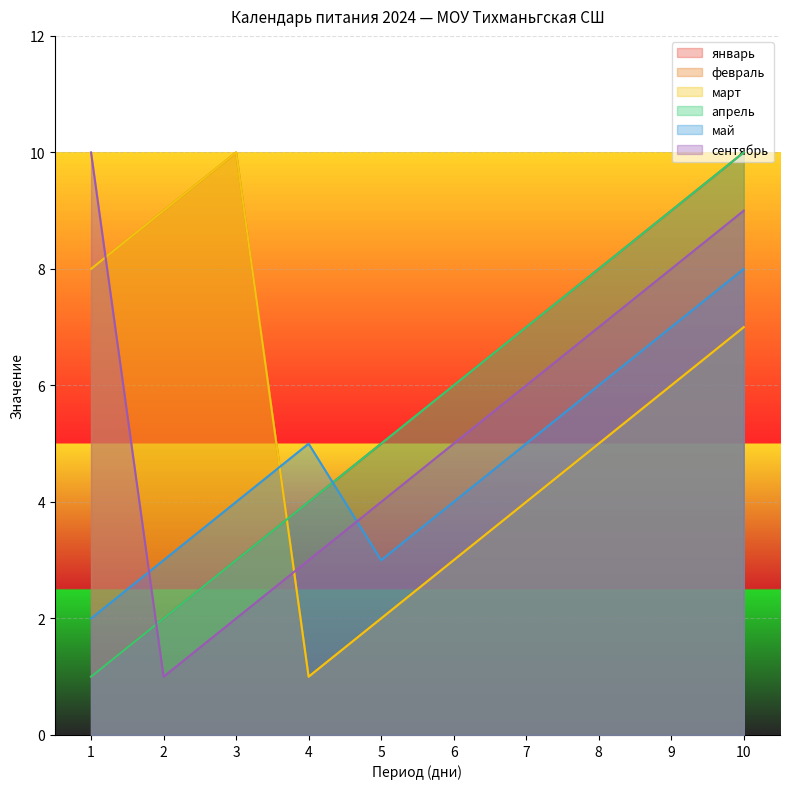

Where is the first local maximum for март?

3